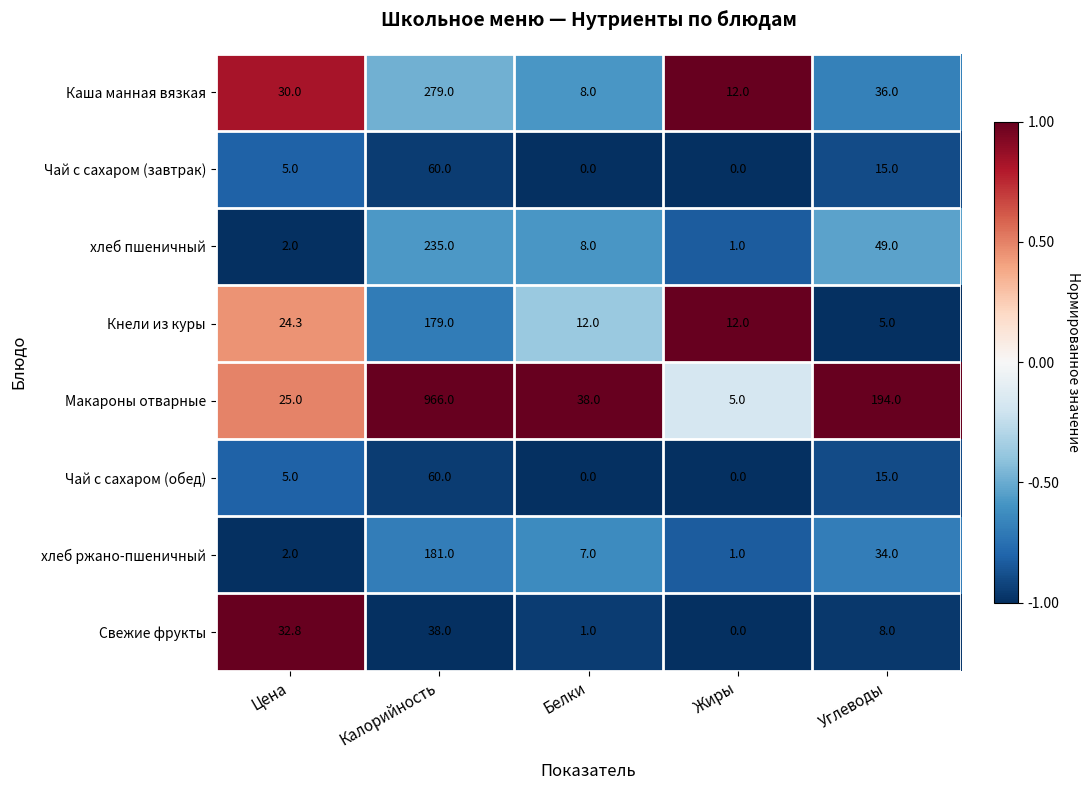

Is it true that Макароны отварные equals 2.9 at Жиры?

False